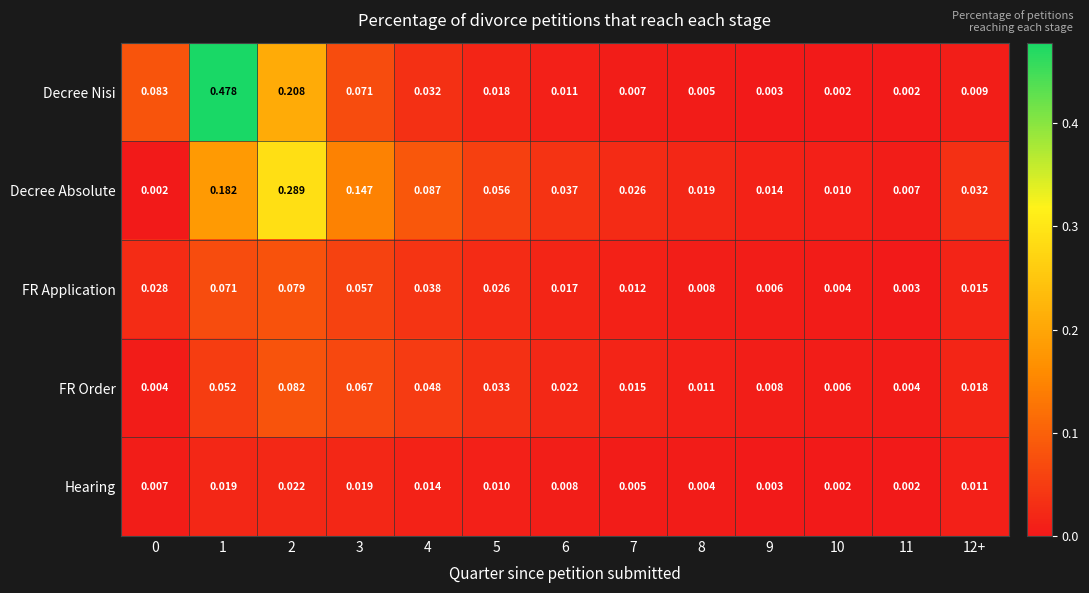

At 5, list the series in order from smallest to largest.

Hearing, Decree Nisi, FR Application, FR Order, Decree Absolute